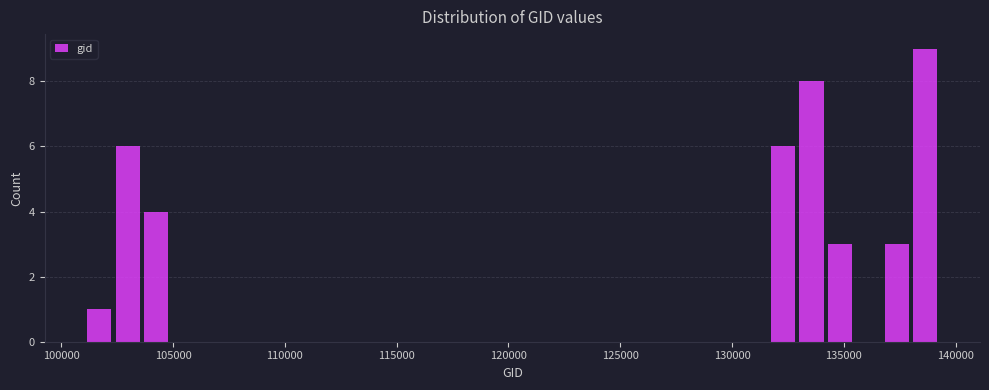

Around what value on the x-axis is the tallest bar? Give the approximate position of its centre, as read against the axis.

138500